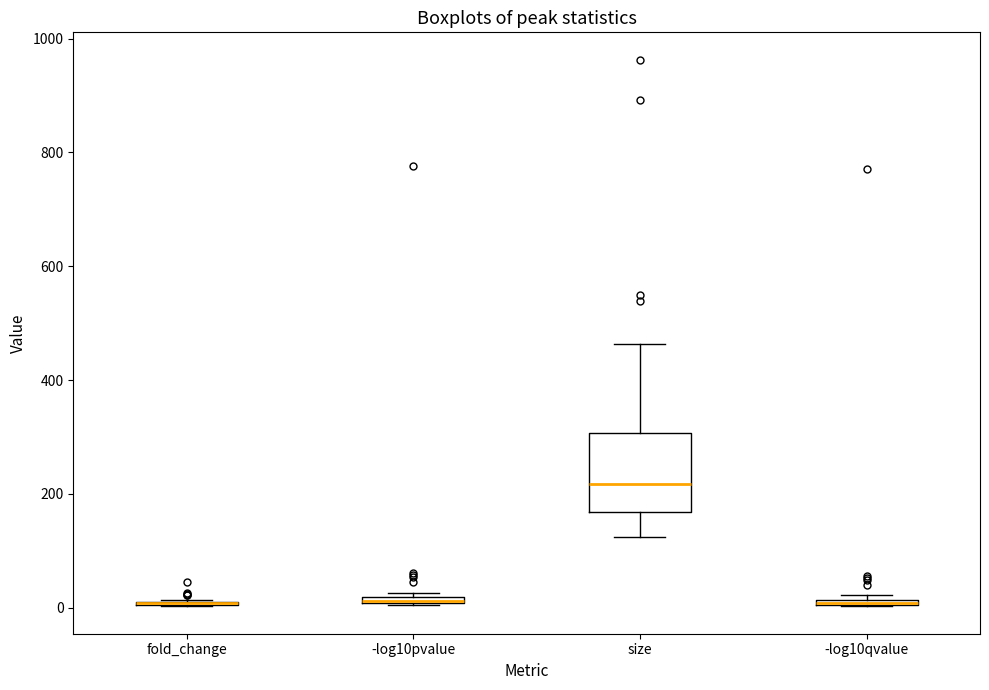

Where is the upper edge of the box for -log10pvalue on the y-axis? The values are not printed on the chart, so give them approximately, as read against the axis.

20